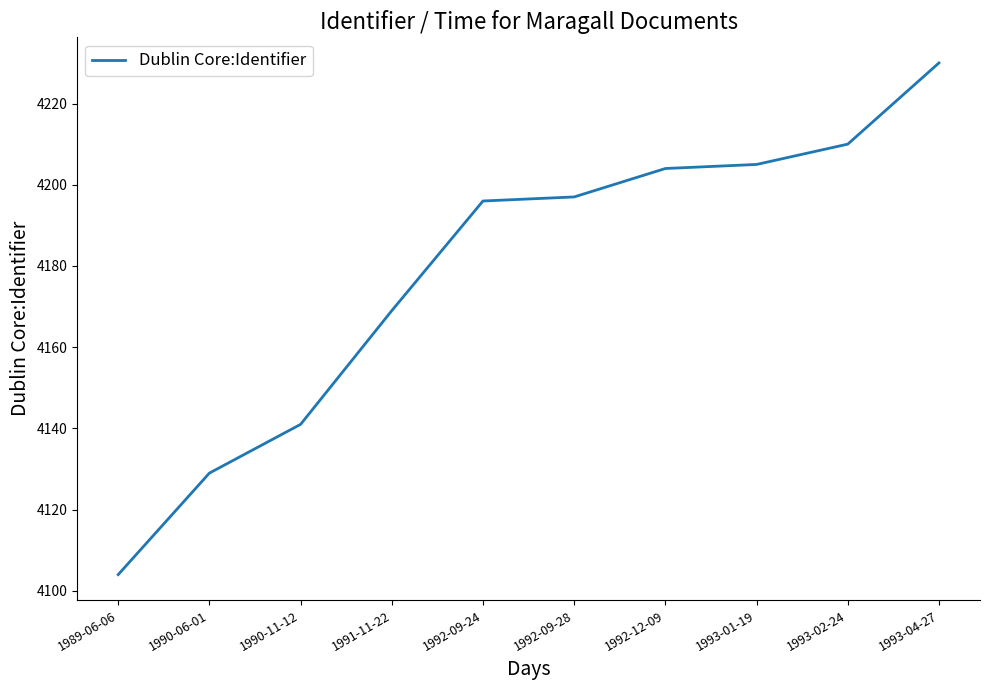

What position from the left is 1989-06-06?

1